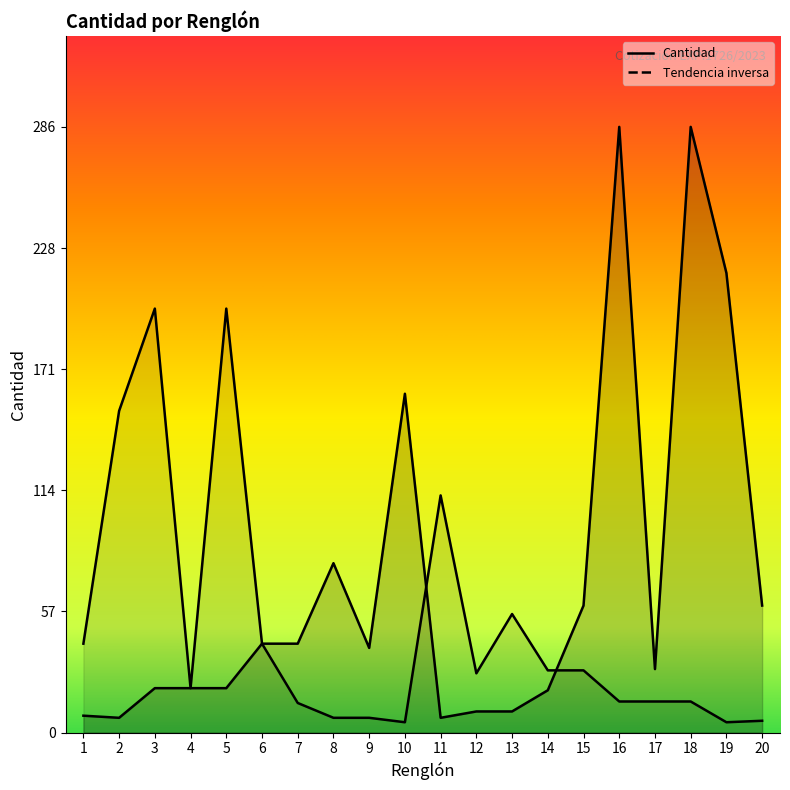

What is the change in value from 8 to 14?

-60